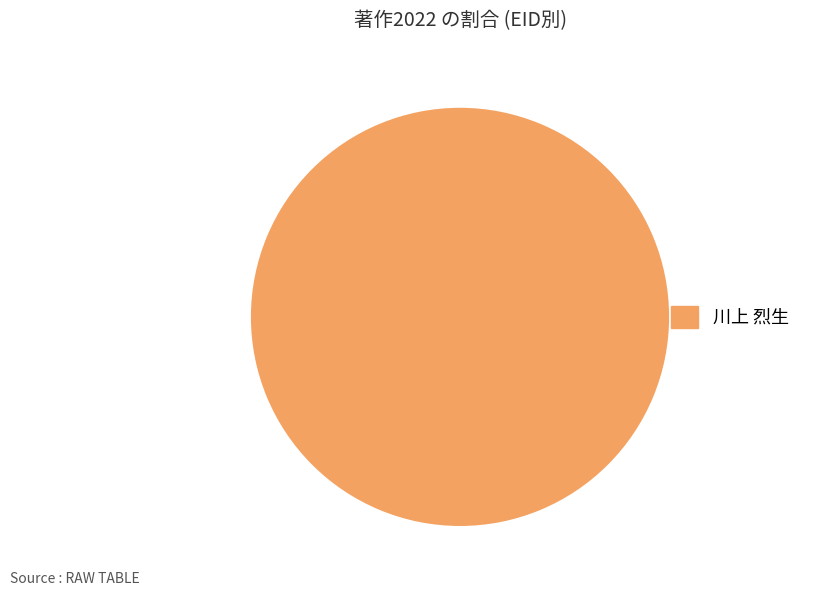

The 川上 烈生 slice represents 100% of the pie. True or false?

True